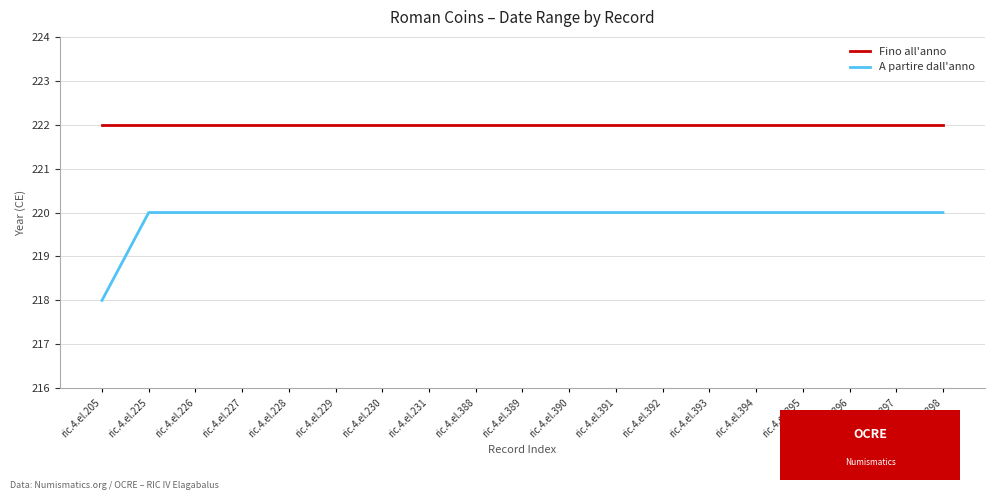

What is the sum of all A partire dall'anno values?

4178